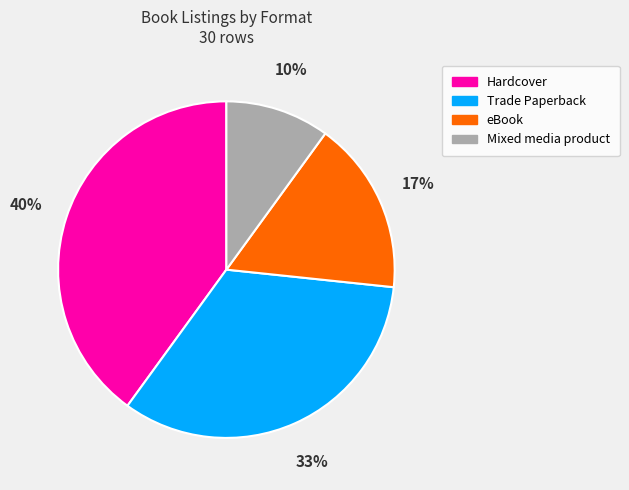

Which slice is the smallest?

Mixed media product